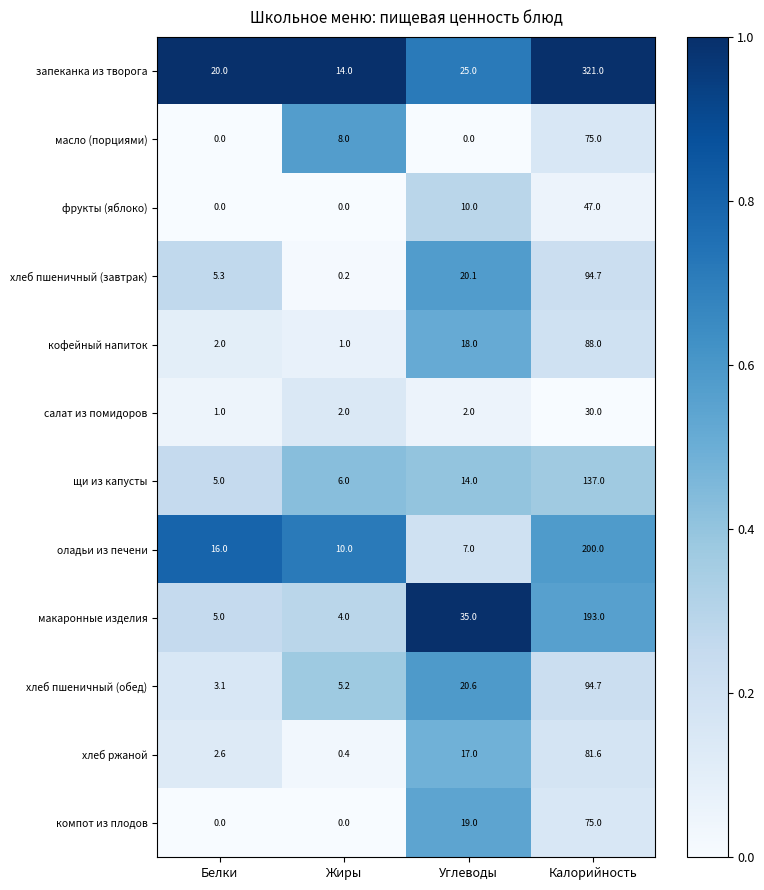

The value of масло (порциями) at Белки is -38.5. True or false?

False